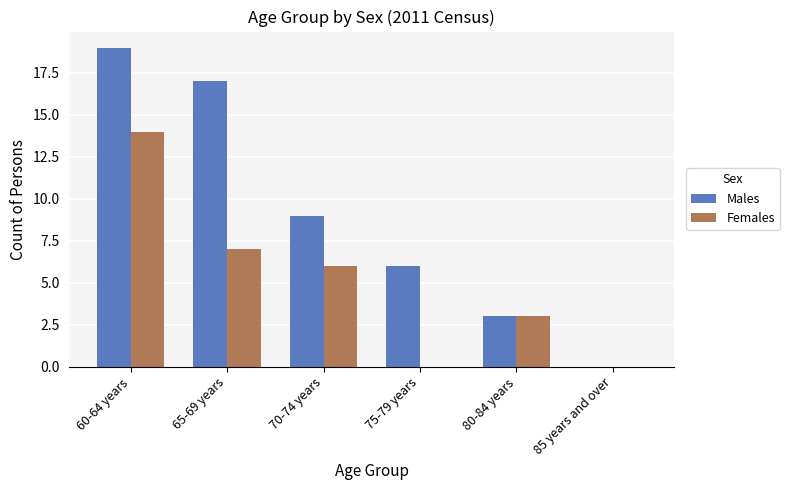

Is it true that Females equals 0 at 75-79 years?

True